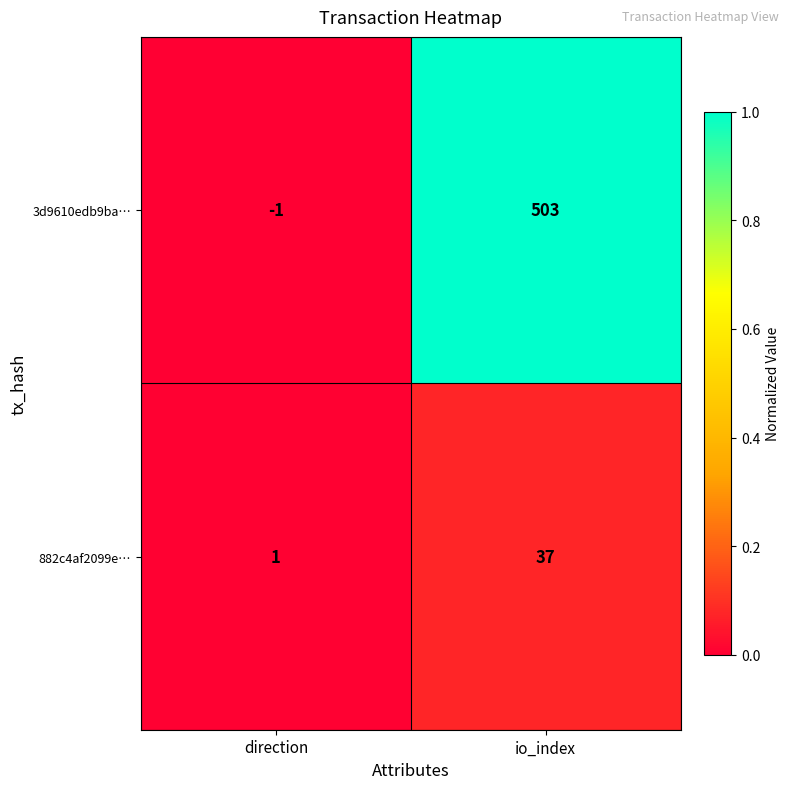

What is the maximum value shown in the chart?

503